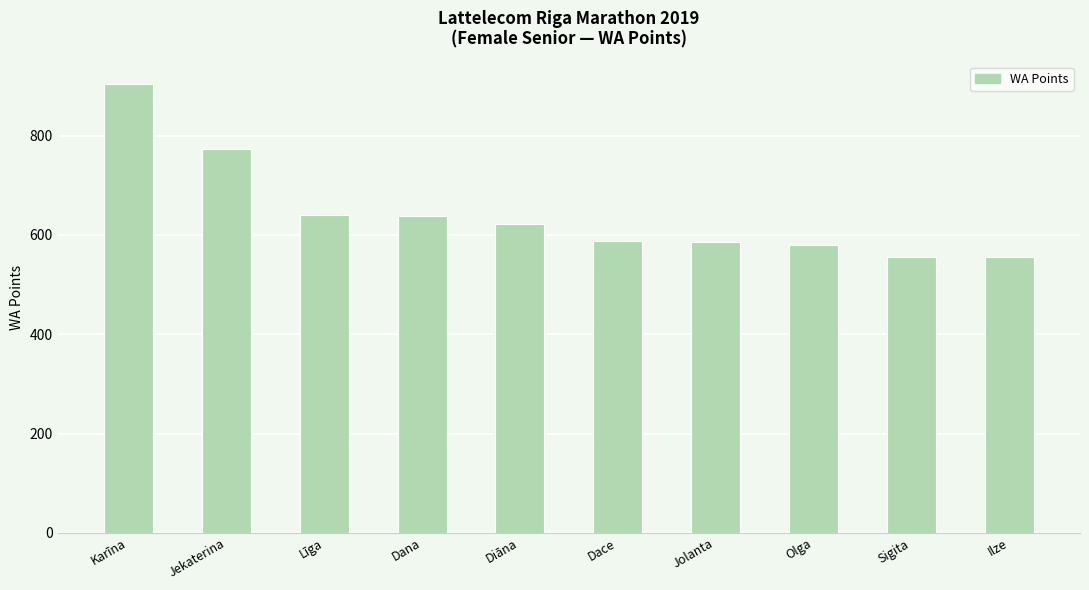

Approximately how many times larger is the value at Olga compared to Karīna?

0.6